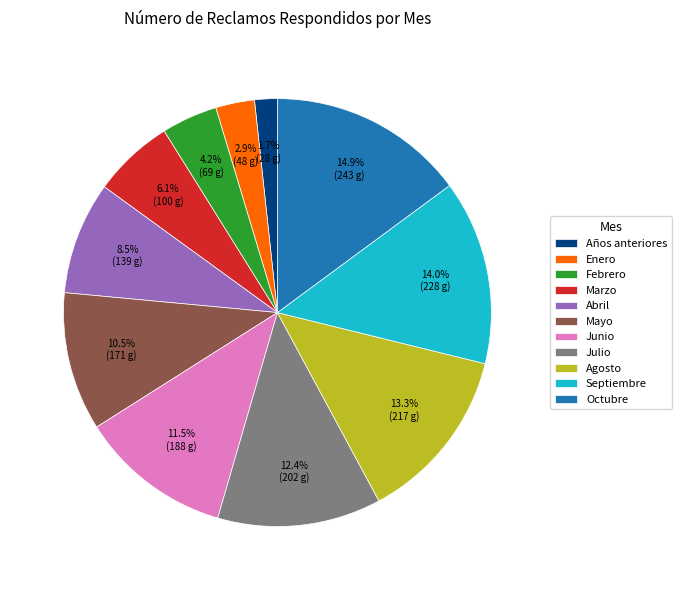

How many segments does this pie chart have?

11